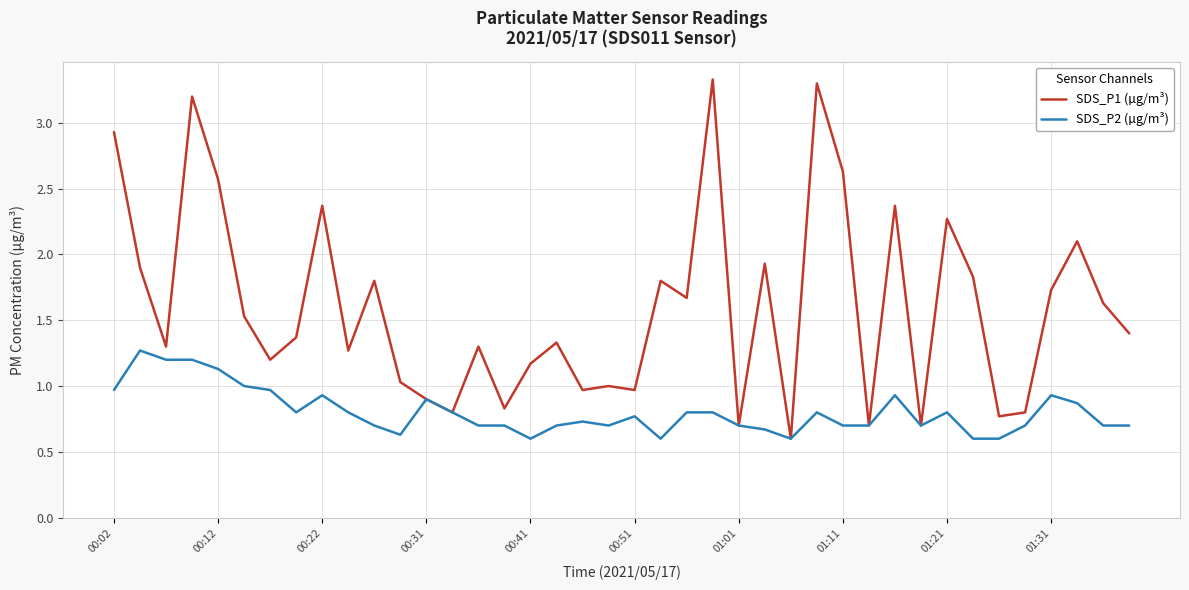

List the series in order of their peak value, lowest first.

SDS_P2 (µg/m³), SDS_P1 (µg/m³)